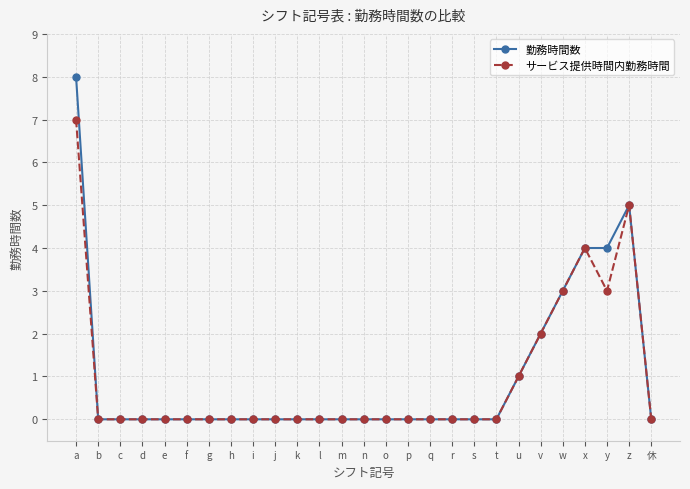

Which series has the largest range (max minus min)?

勤務時間数